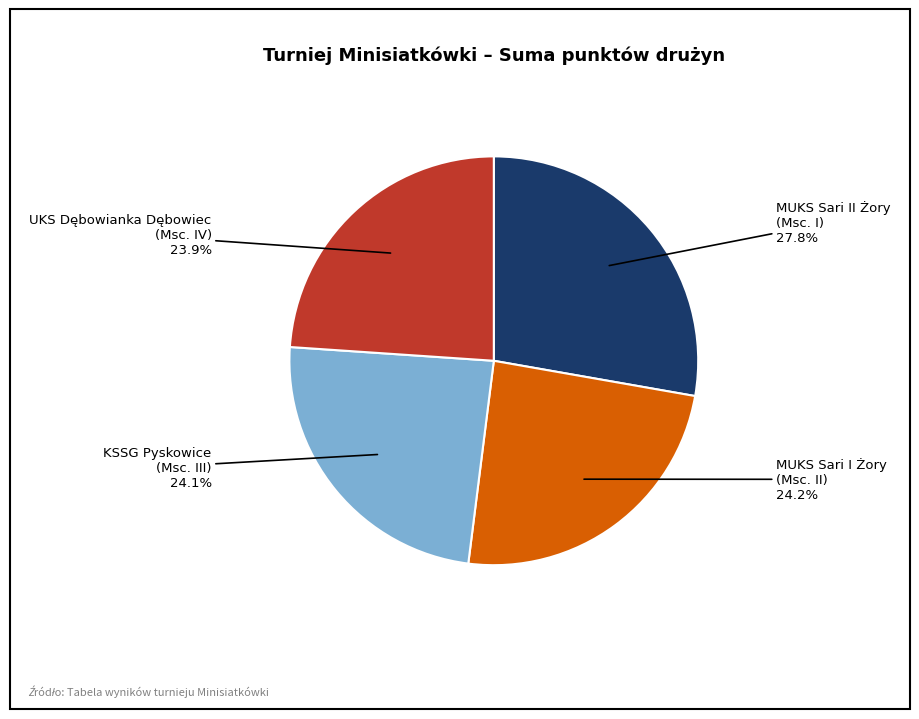

What percentage is the MUKS Sari I Żory slice, to the nearest percent?

24%